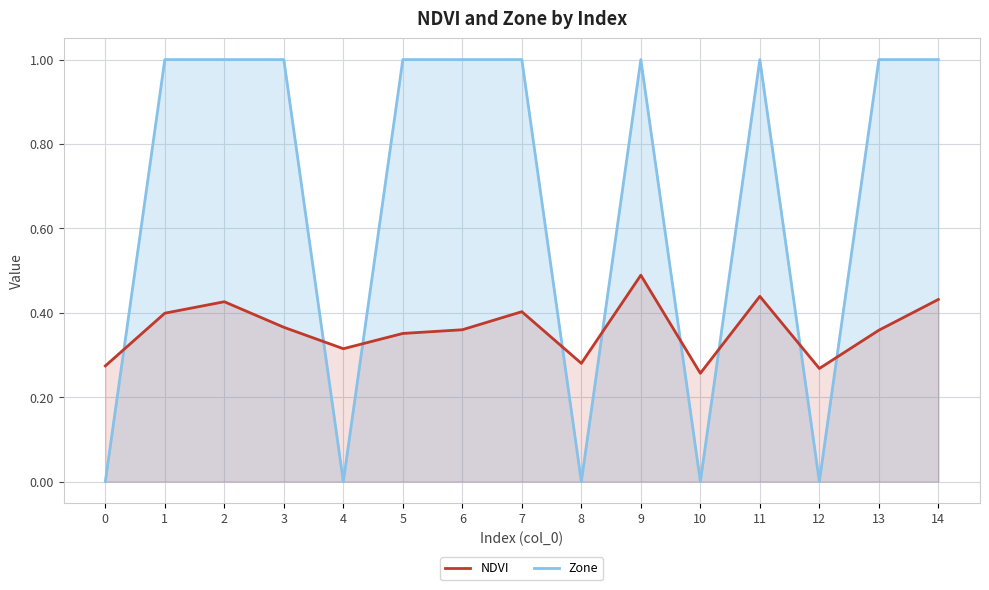

True or false: NDVI has a value of 0.1 at 0.

False